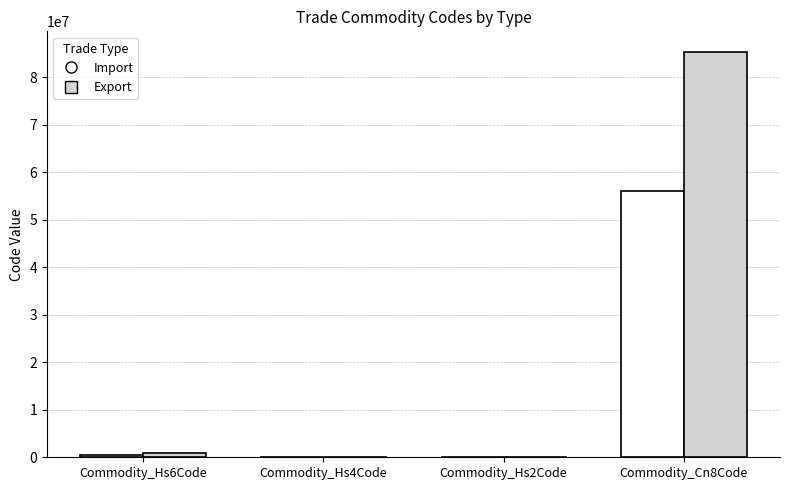

Which series changed the most between Commodity_Hs6Code and Commodity_Cn8Code?

Export